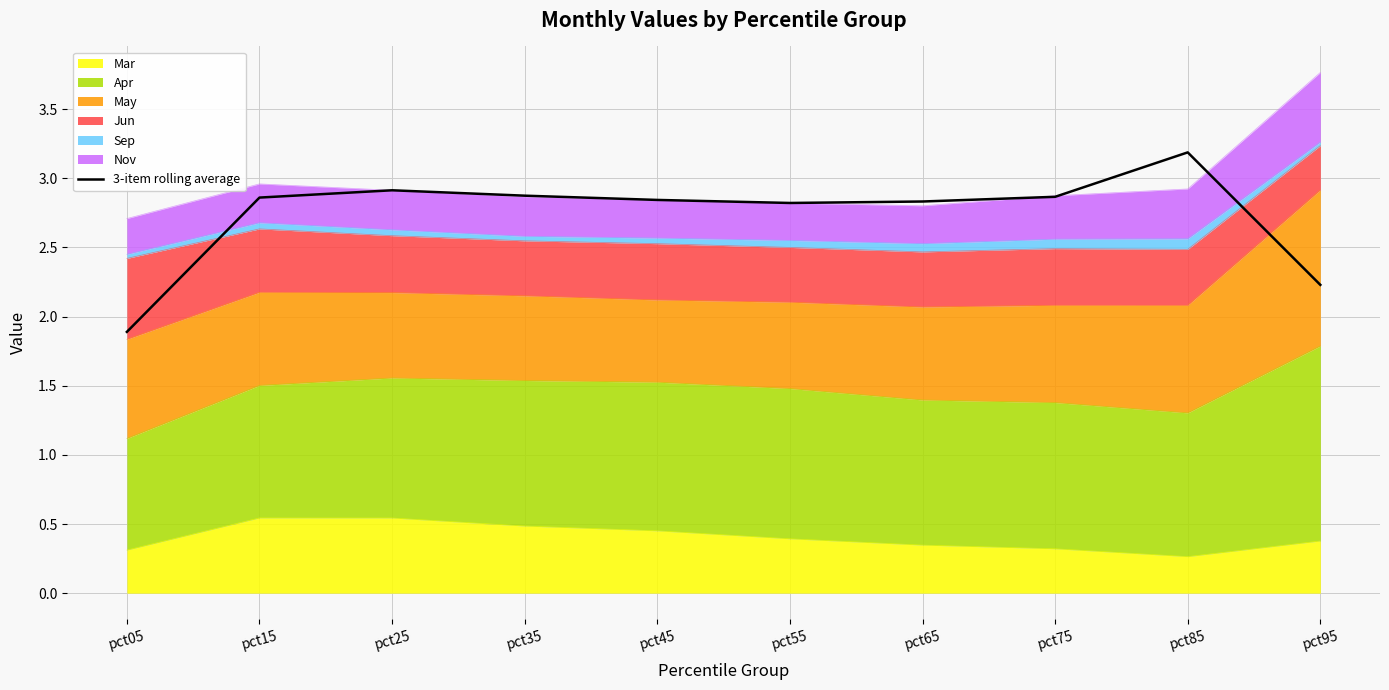

What is the value of the 1st point from the left?

1.9